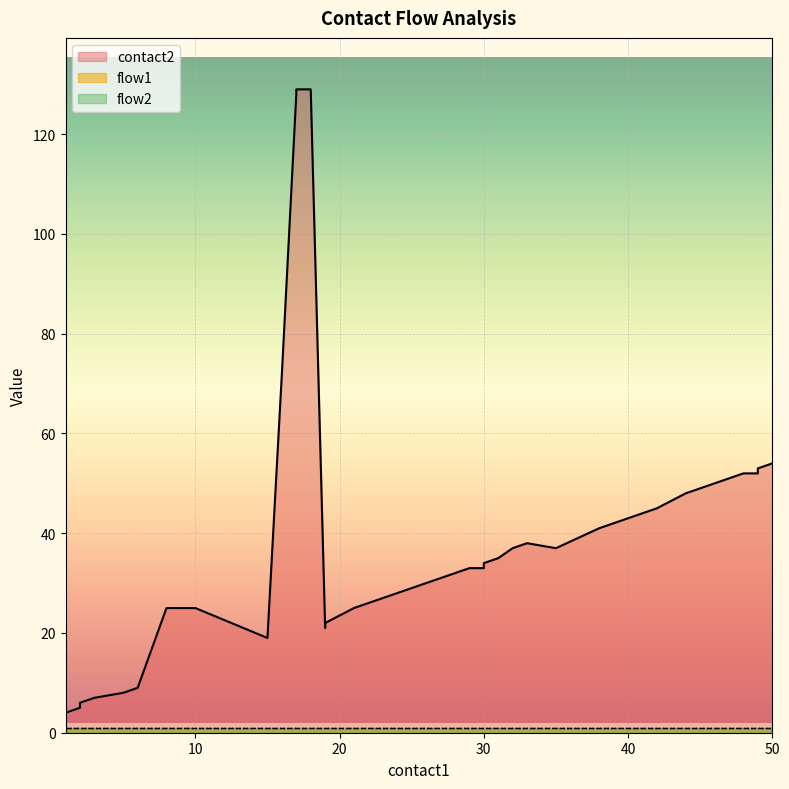

What is the highest value of the flow1 series?

1